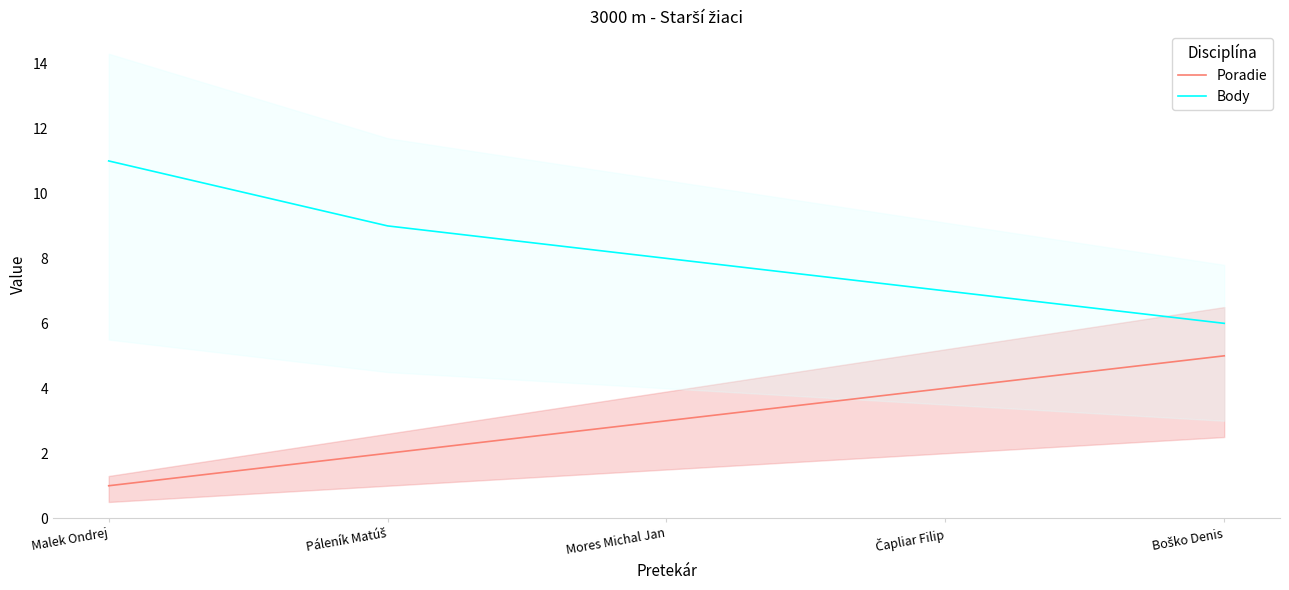

What position from the right is Mores Michal Jan?

3